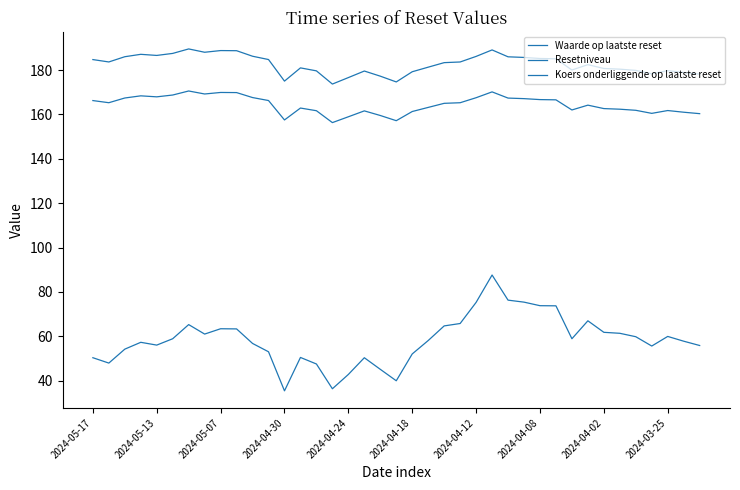

How many lines are shown in the chart?

3